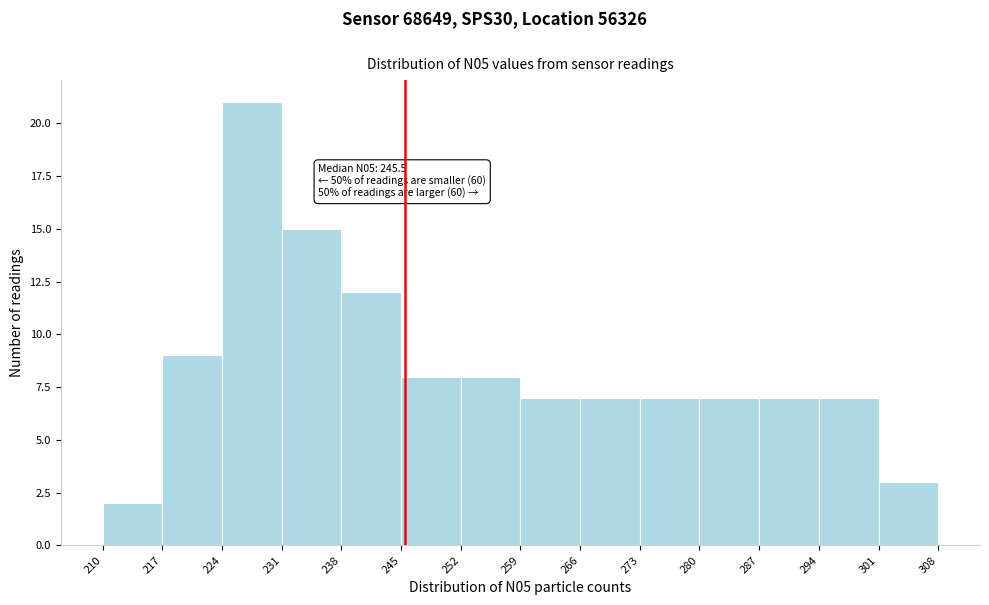

Which range on the x-axis has the tallest bar?

224 to 231